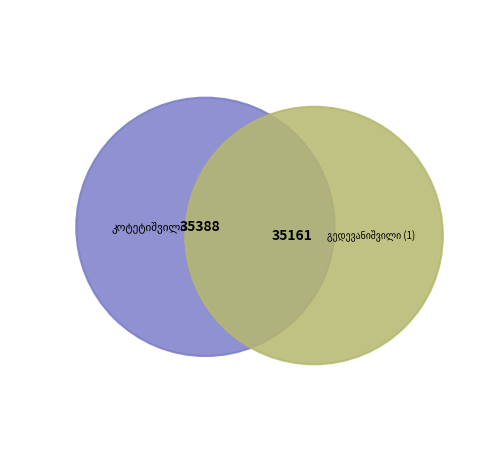

How many segments does this pie chart have?

2